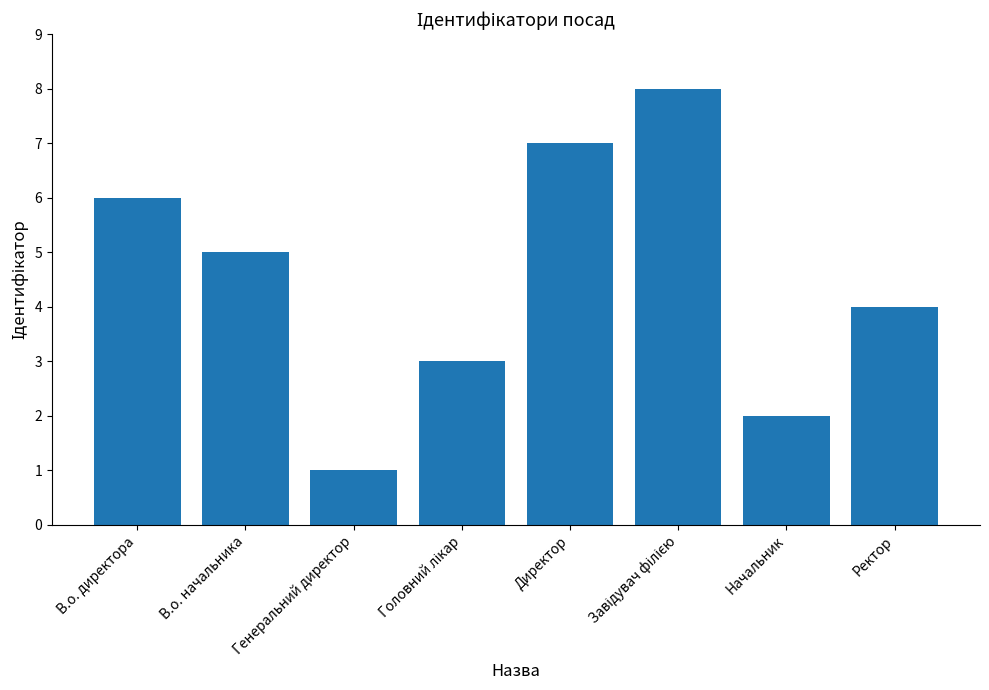

What is the difference between the maximum and minimum values?

7